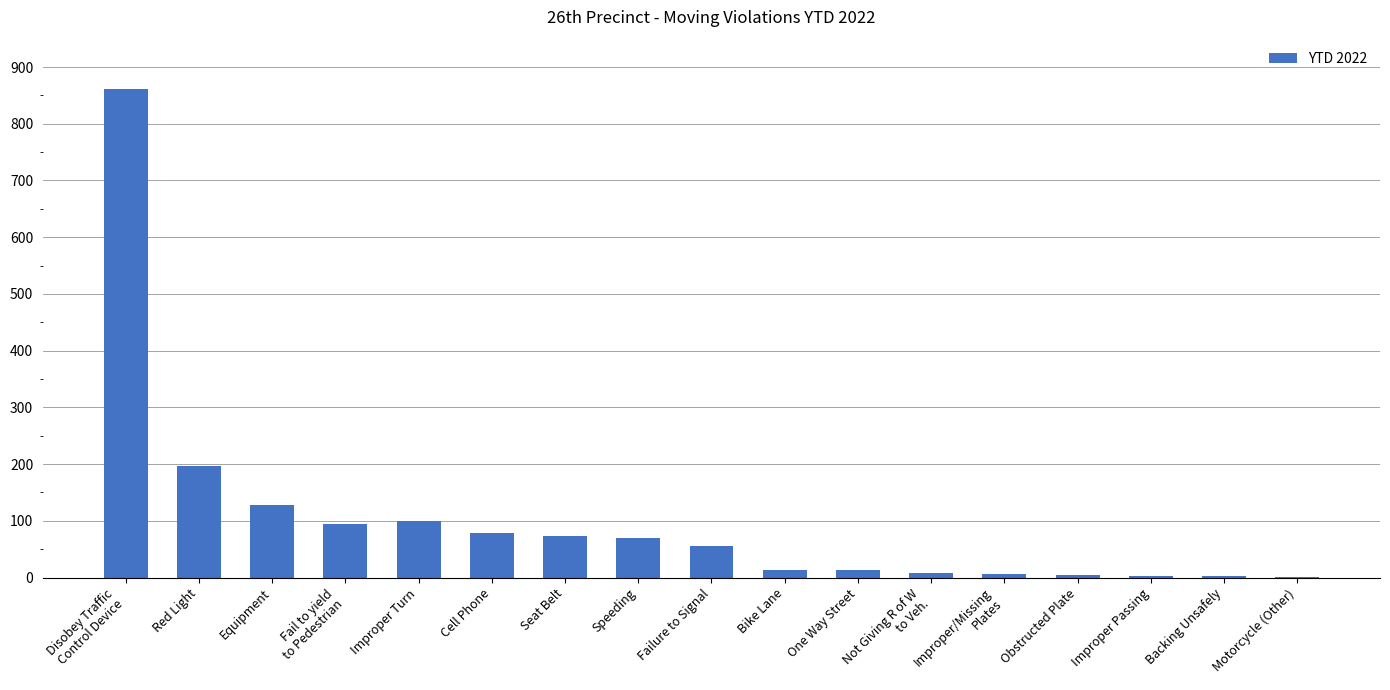

True or false: the data shows 196 at Red Light.

True